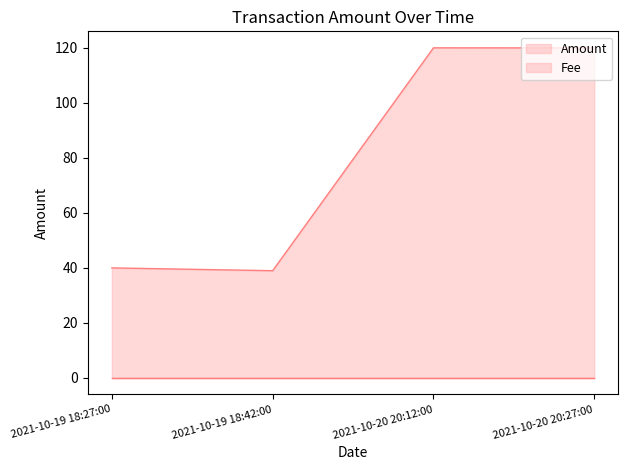

List the labels in order of value, smallest first.

2021-10-19 18:42:00, 2021-10-19 18:27:00, 2021-10-20 20:27:00, 2021-10-20 20:12:00